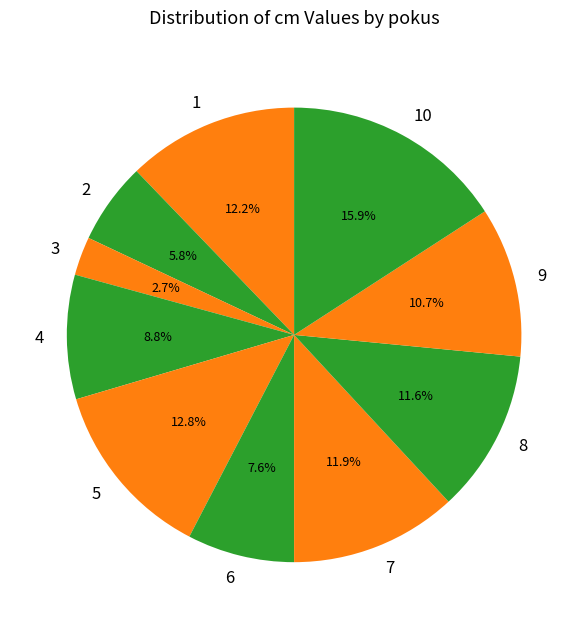

The 6 slice represents 8% of the pie. True or false?

True